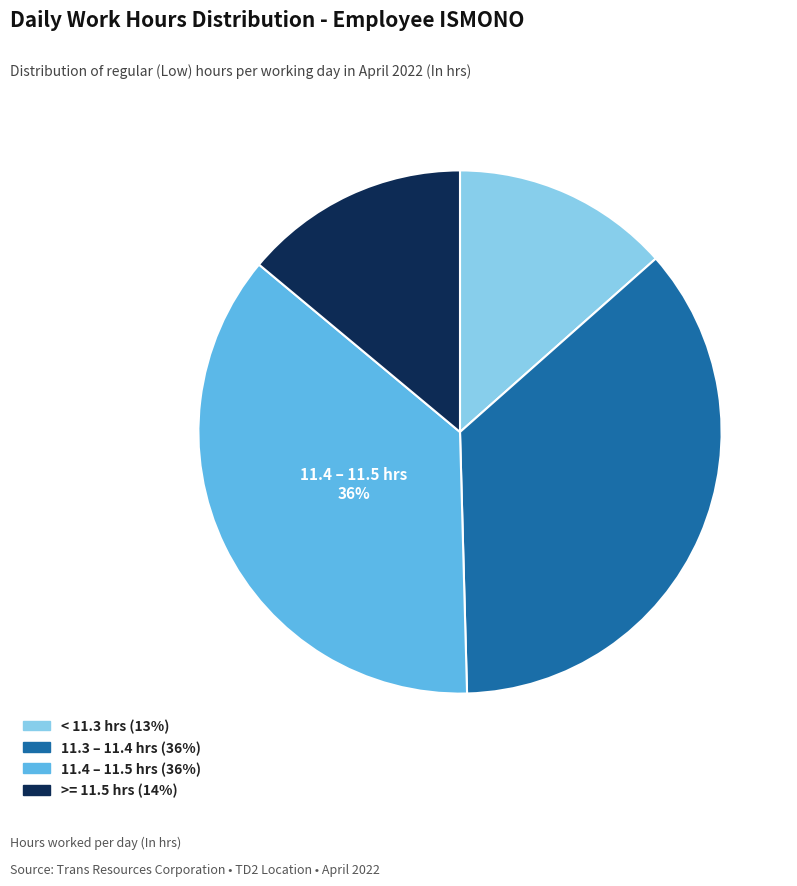

Approximately how many times larger is the value at >= 11.5 hrs (14%) compared to 11.4 – 11.5 hrs (36%)?

0.4